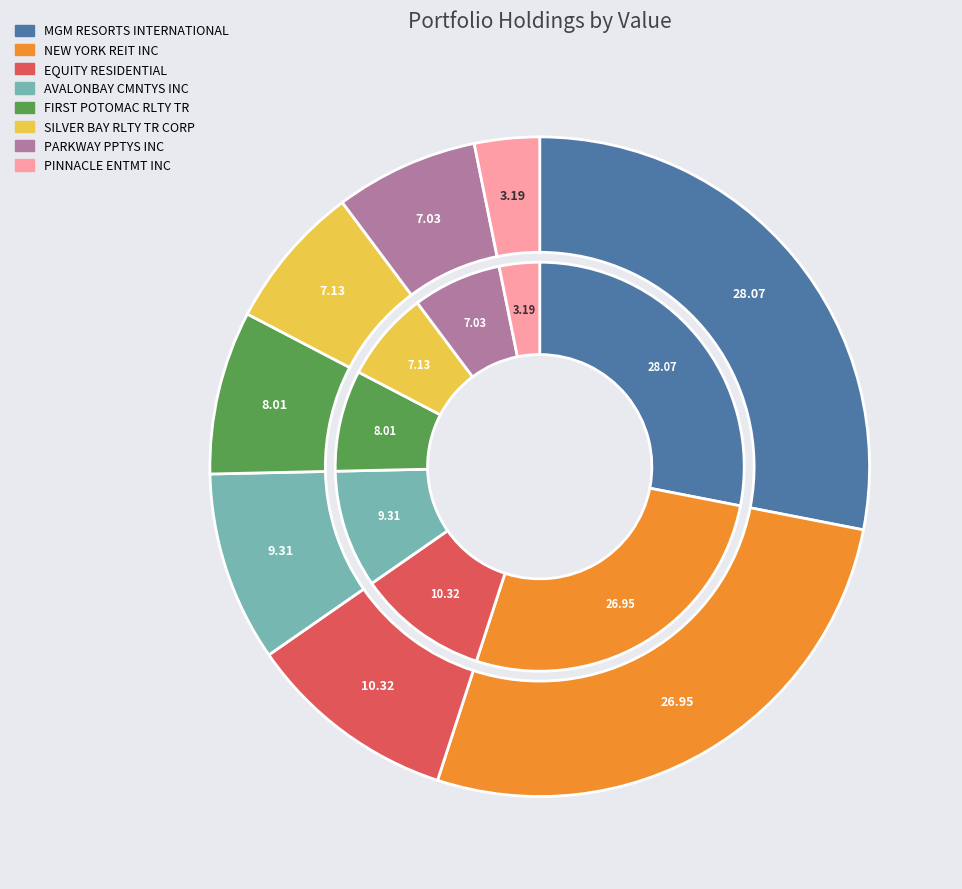

The PARKWAY PPTYS INC slice represents 7% of the pie. True or false?

True